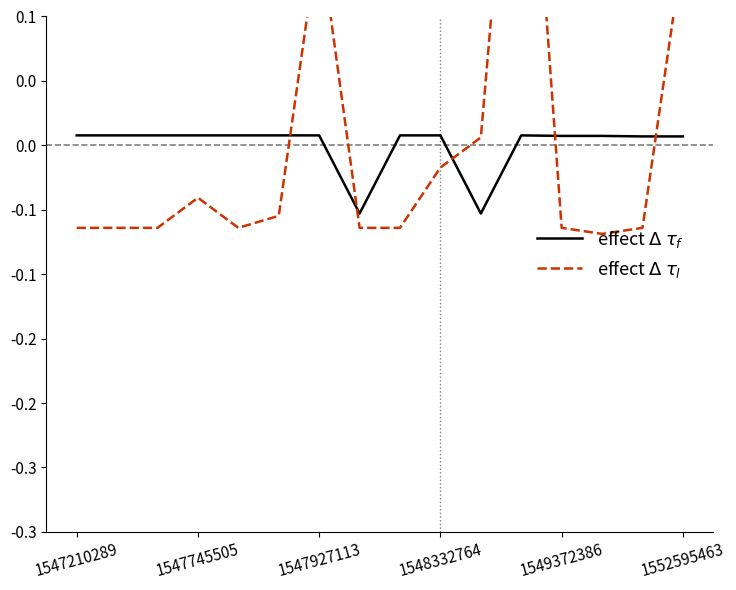

Does the chart display data point markers on the line(s)?

No